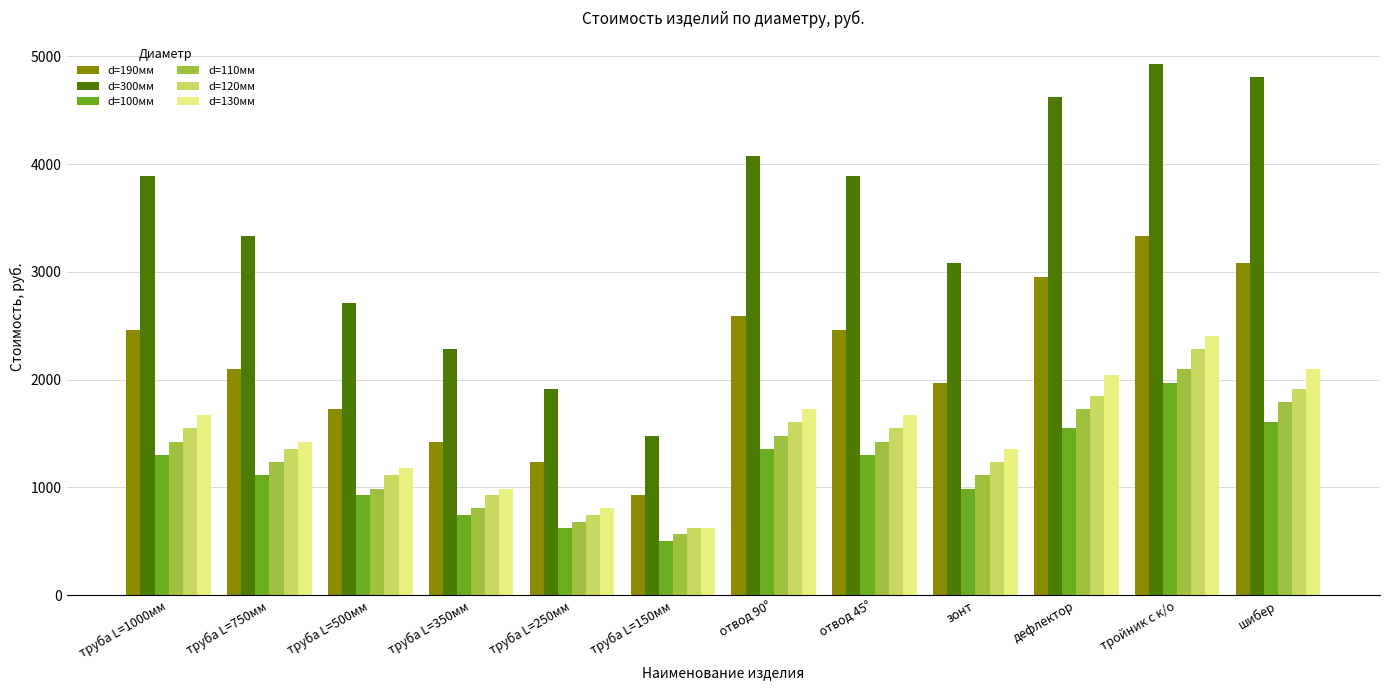

What is the difference between the highest and lowest values at труба L=350мм?

1548.2